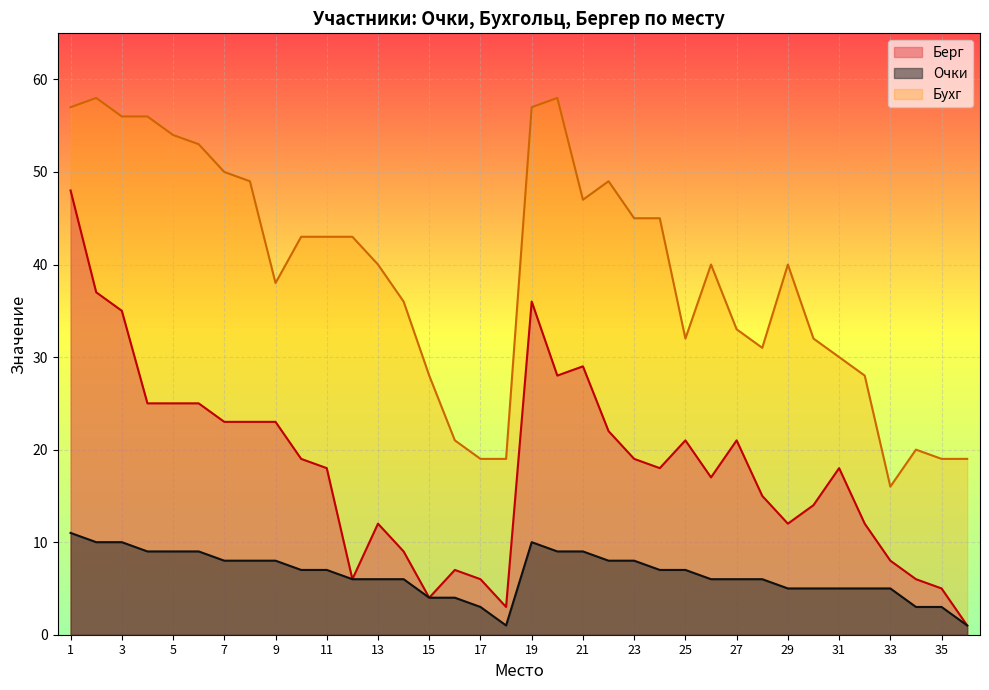

True or false: Очки and Берг intersect in this chart.

False